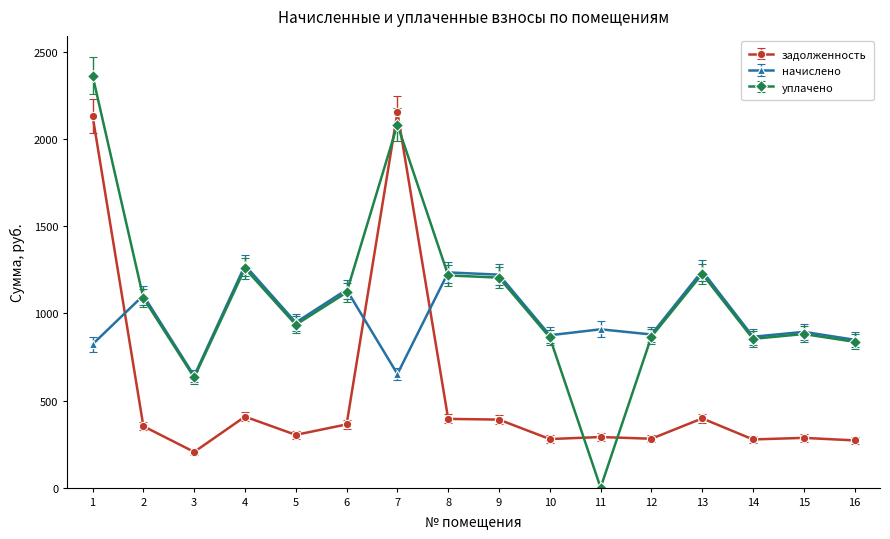

Rank the series by their maximum value, from lowest to highest.

начислено, задолженность, уплачено